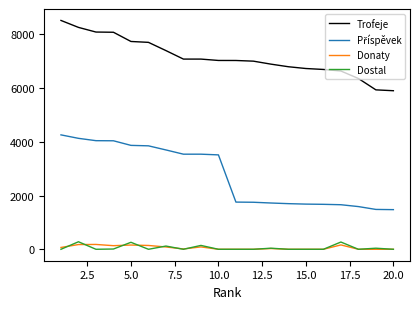

What is the maximum value shown in the chart?

8521